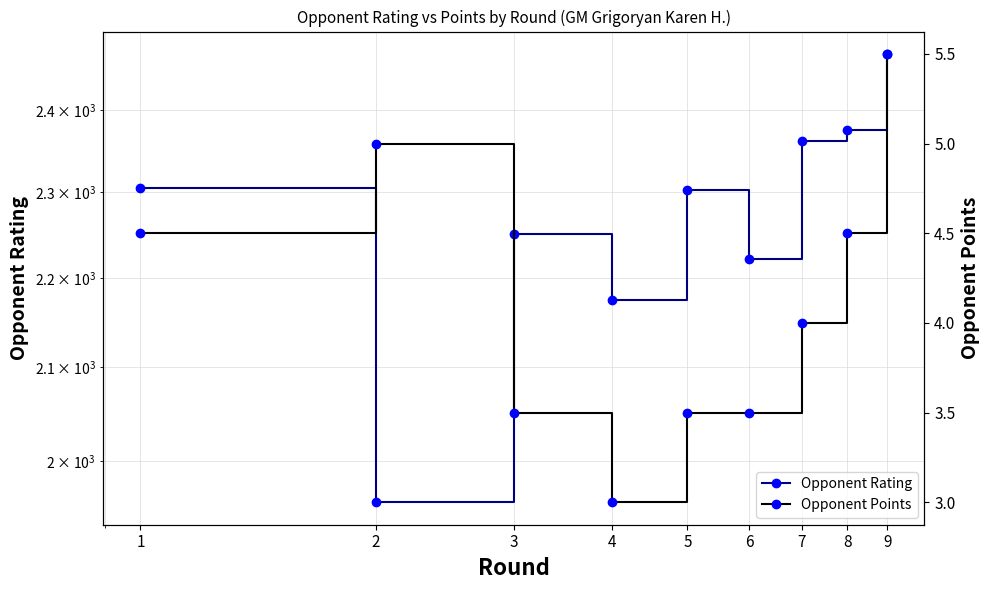

Which has a higher value, 4 or 2?

4